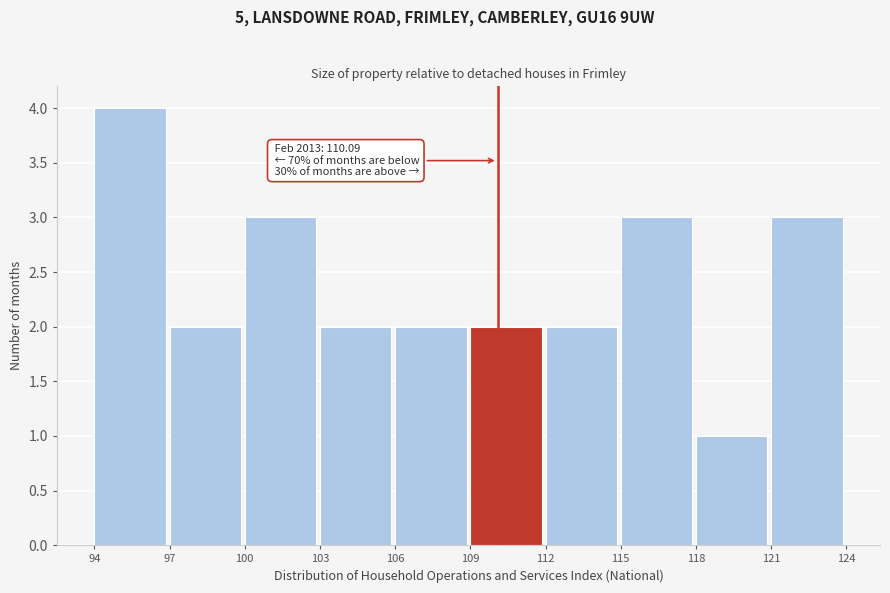

Which range on the x-axis has the tallest bar?

94 to 97